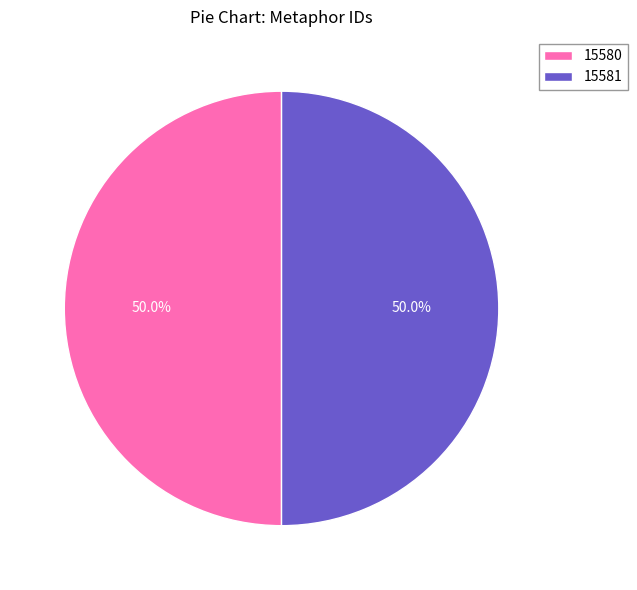

What is the total percentage of 15581 and 15580?

100.0%